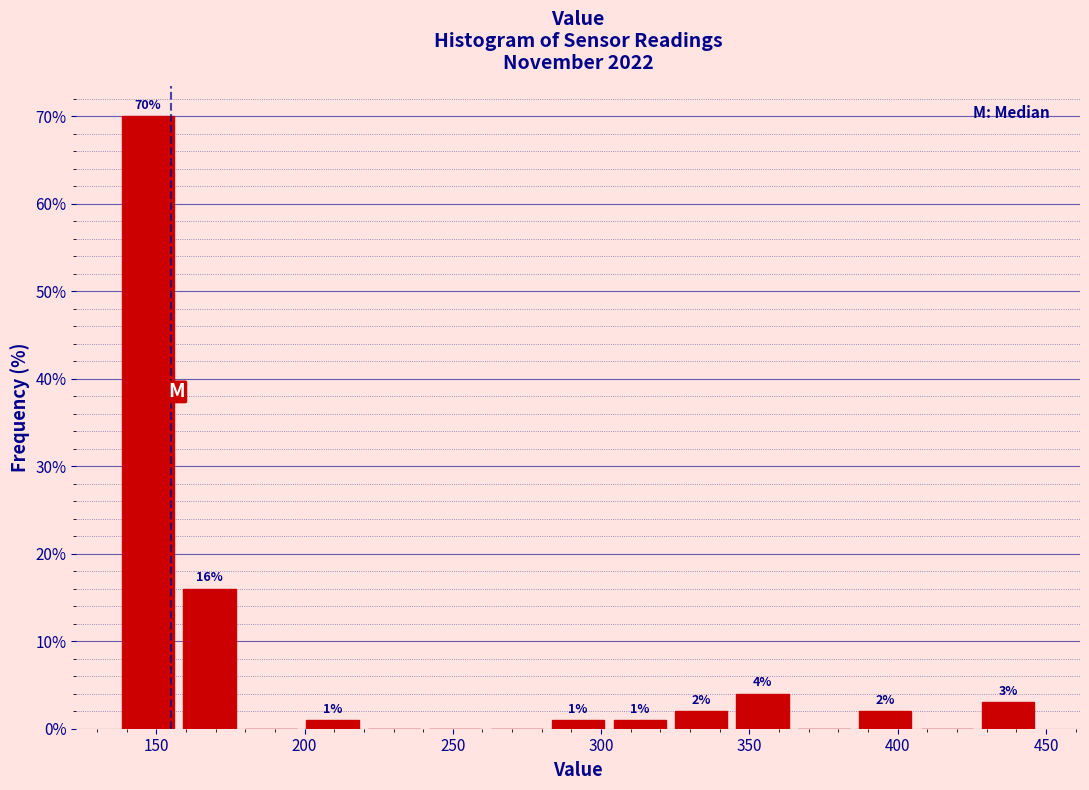

Which range on the x-axis has the tallest bar?

135 to 160